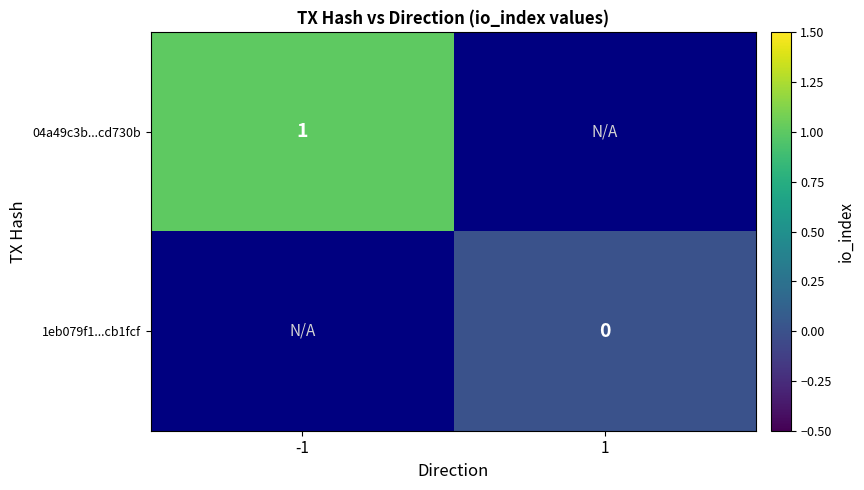

How many distinct data groups are displayed?

2